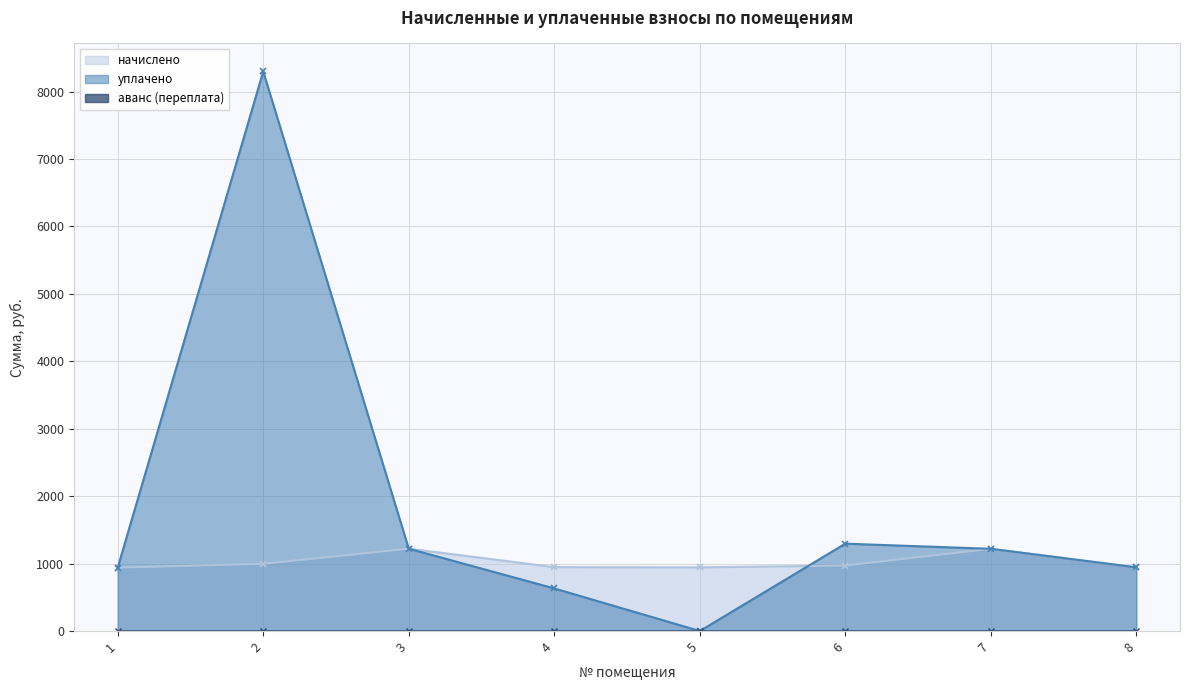

True or false: уплачено has a value of 3760.0 at 5.

False